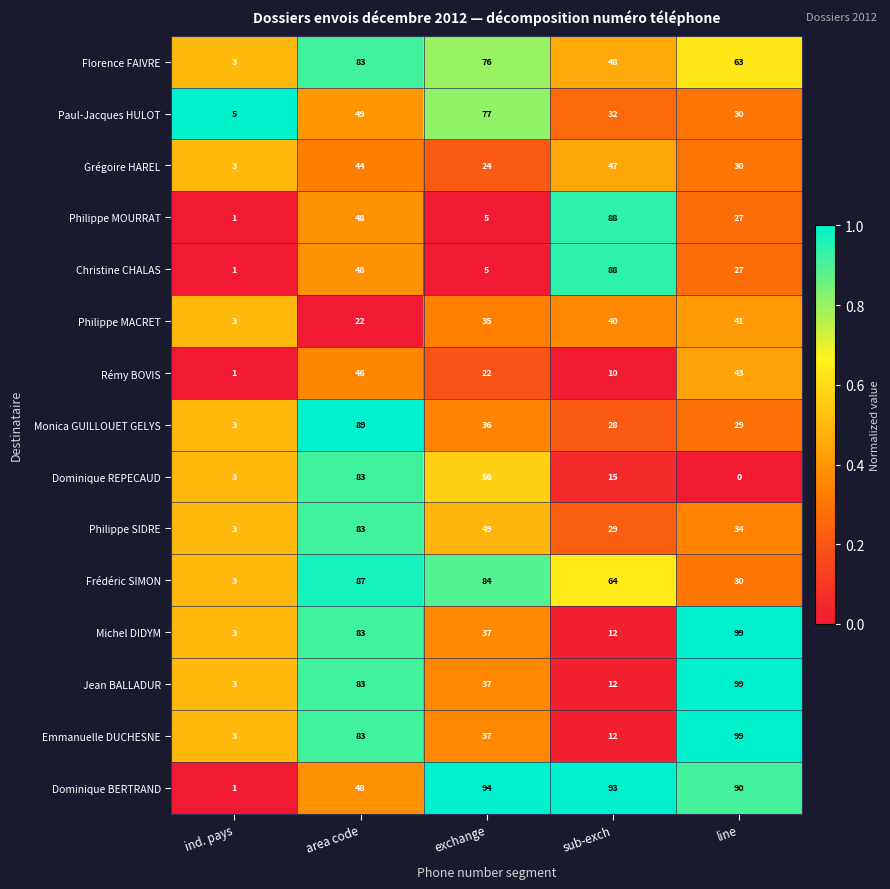

What is the spread (max minus min) of values at area code?

67